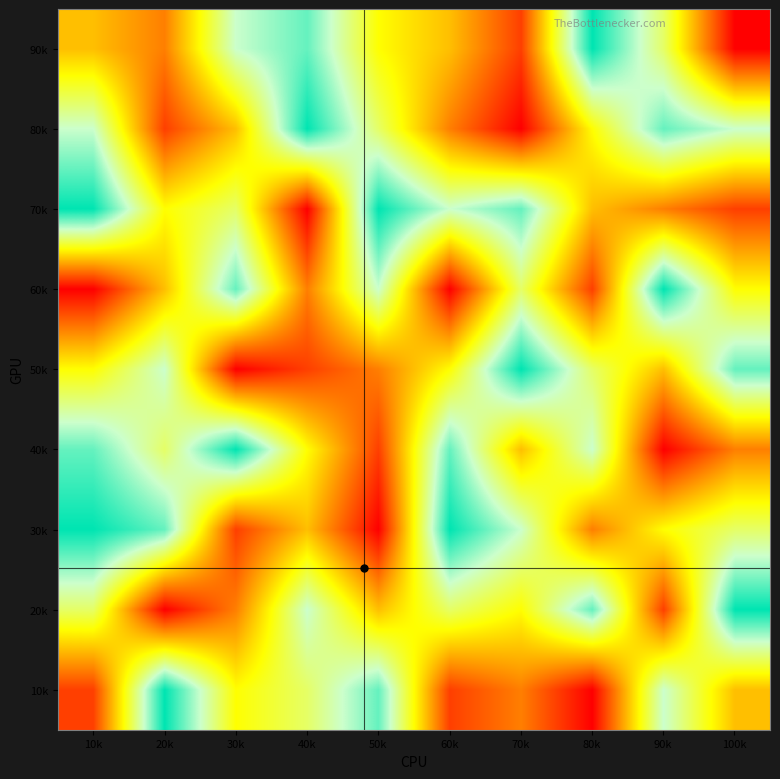

How many distinct data groups are displayed?

9